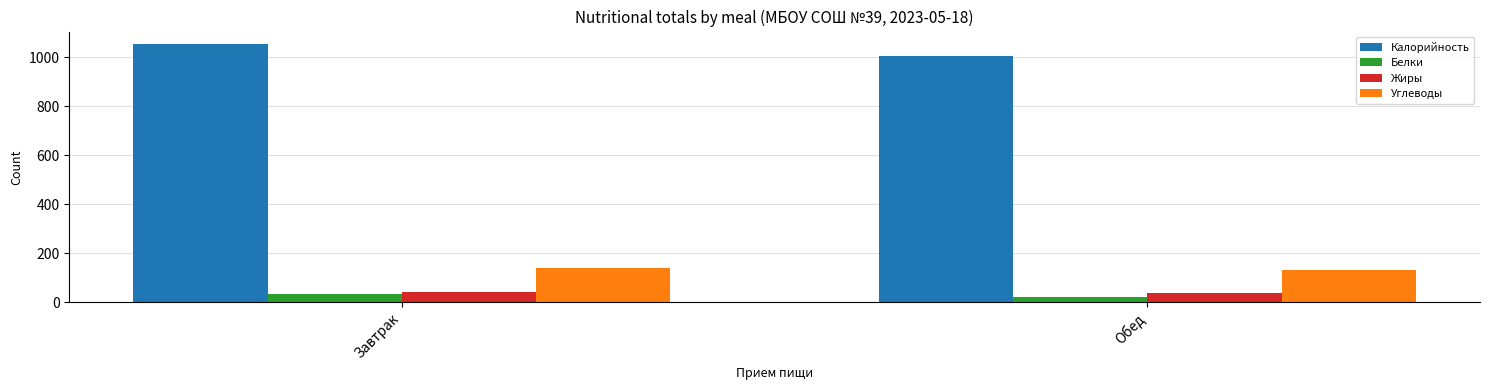

Which category has the highest value in the Калорийность series?

Завтрак